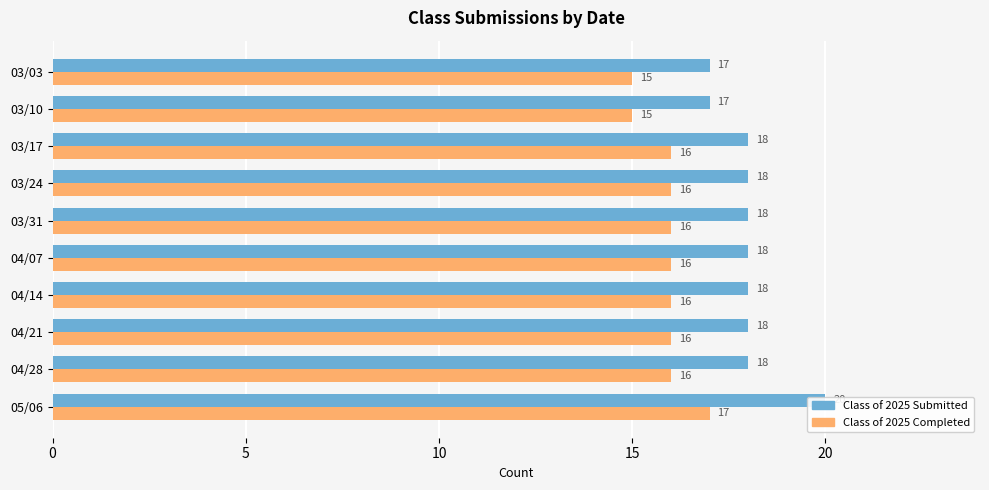

List the series in order of their peak value, lowest first.

Class of 2025 Completed, Class of 2025 Submitted